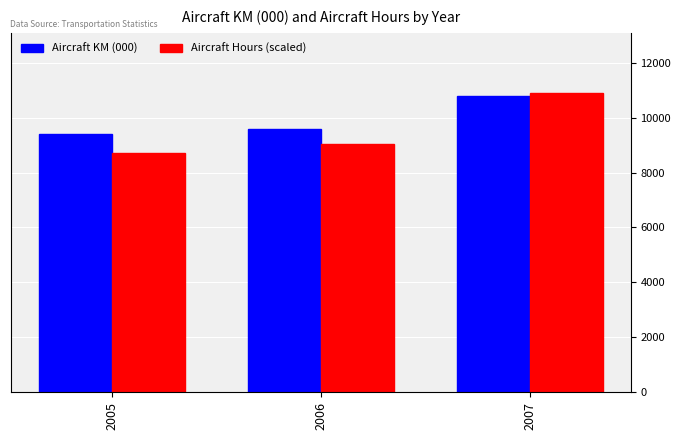

Which series changed the most between 2006 and 2007?

Aircraft Hours (scaled)